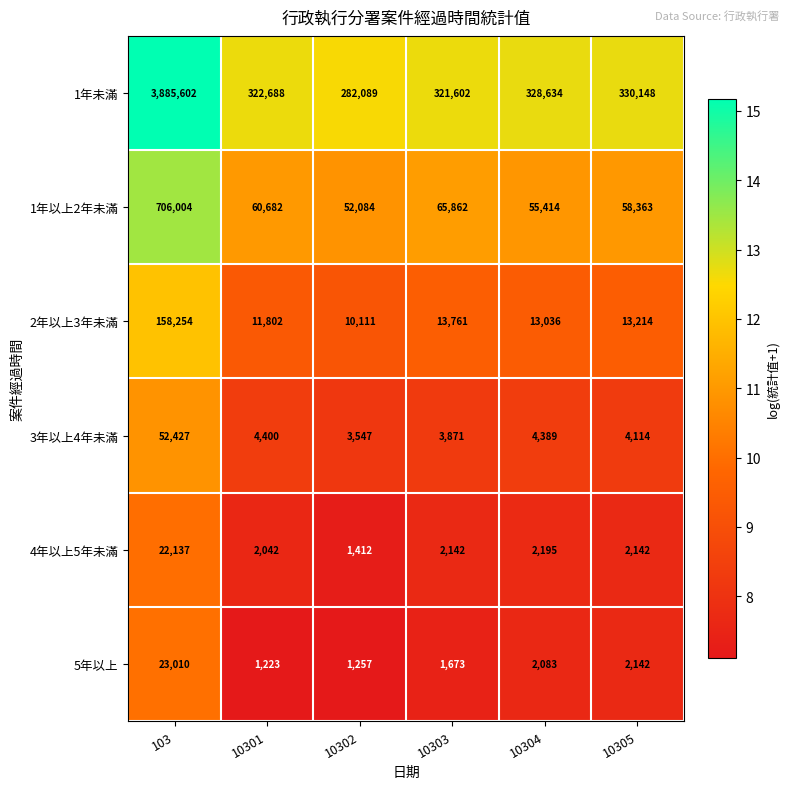

Which series has the largest total across all categories?

1年未滿